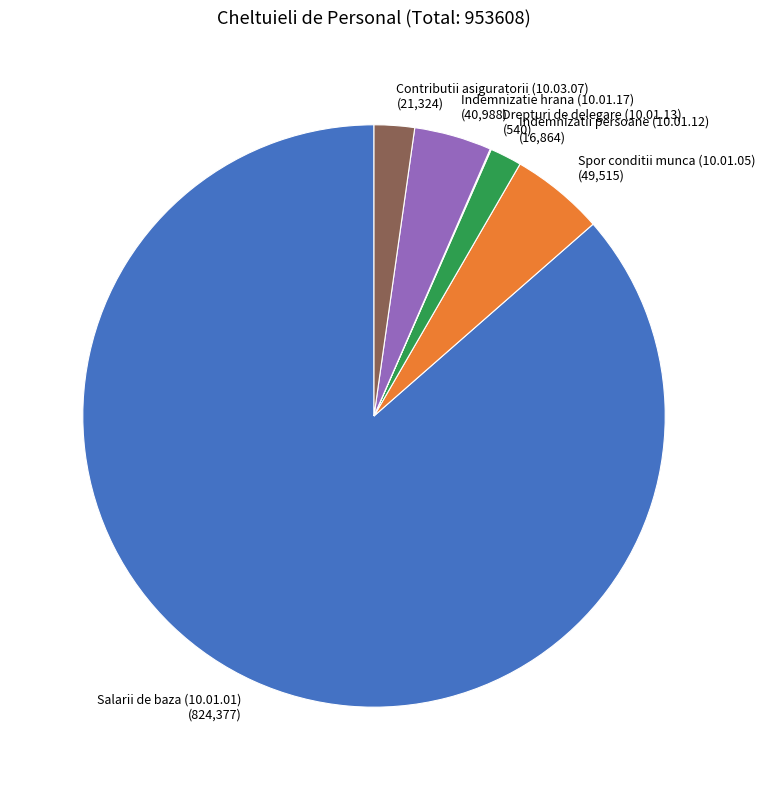

Approximately how many times larger is the value at Contributii asiguratorii (10.03.07) compared to Indemnizatii persoane (10.01.12)?

1.3